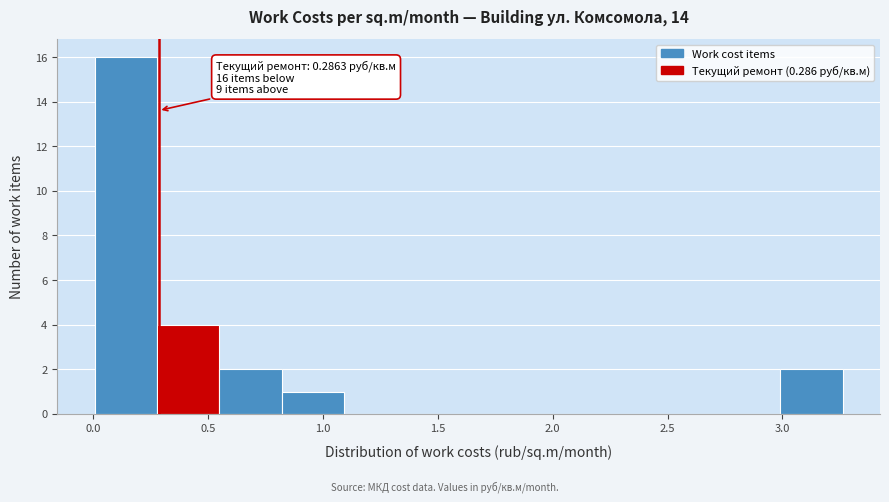

Over which range of the x-axis is the bar tallest?

0.00 to 0.30